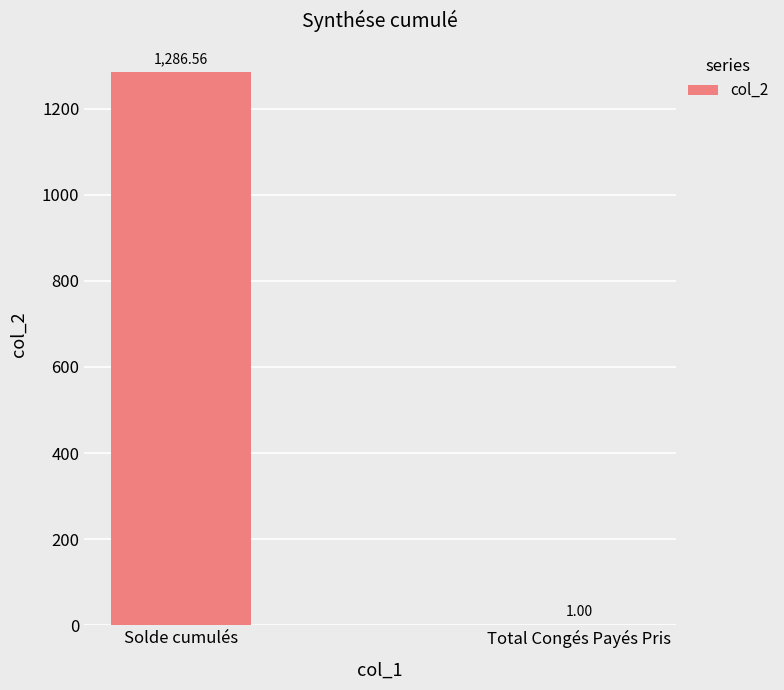

What value does the data have at Total Congés Payés Pris?

1.0